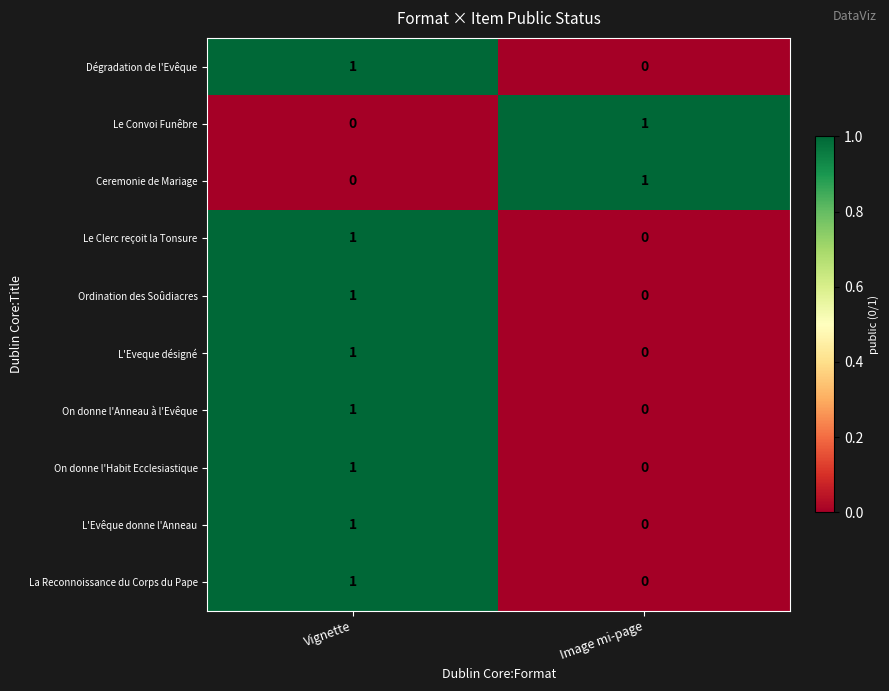

Which category has the highest value in the Ordination des Soûdiacres series?

Vignette